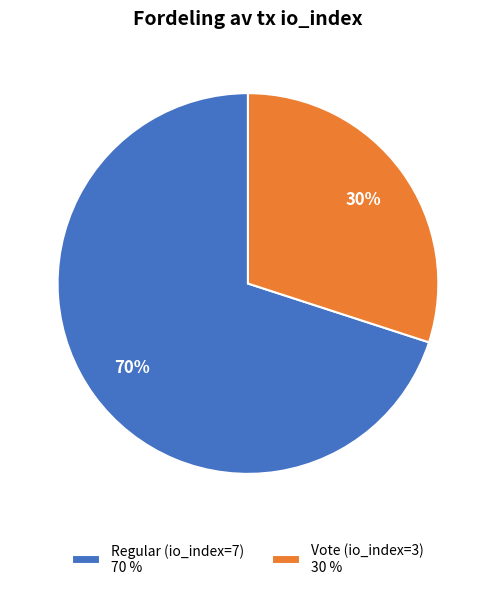

Which slice is the largest?

Regular (io_index=7)